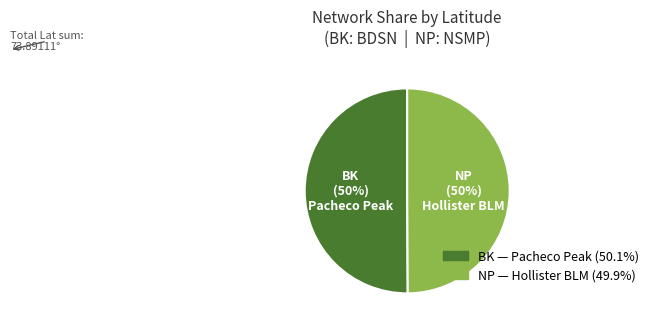

True or false: BK accounts for 50% of the total.

True